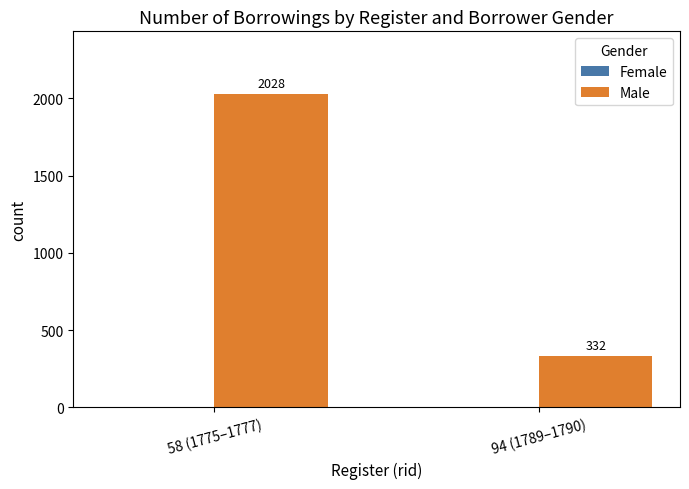

Count the number of data series in this chart.

1